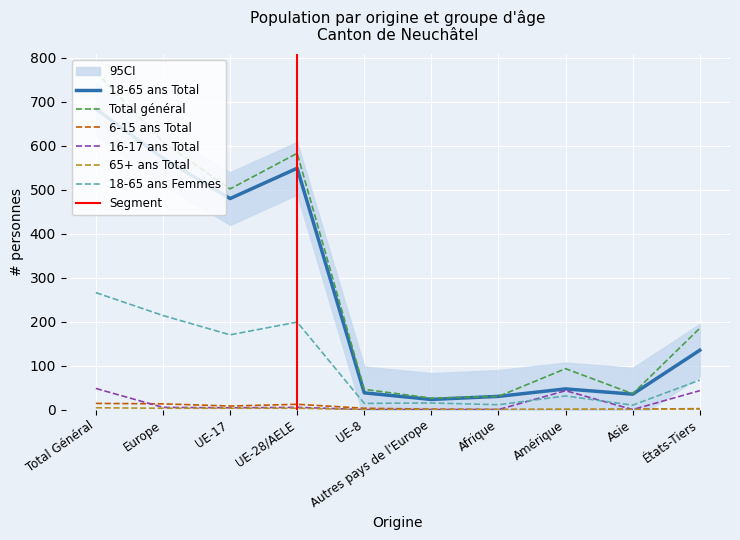

What is the difference between the maximum and minimum values in the 18-65 ans Total series?

661